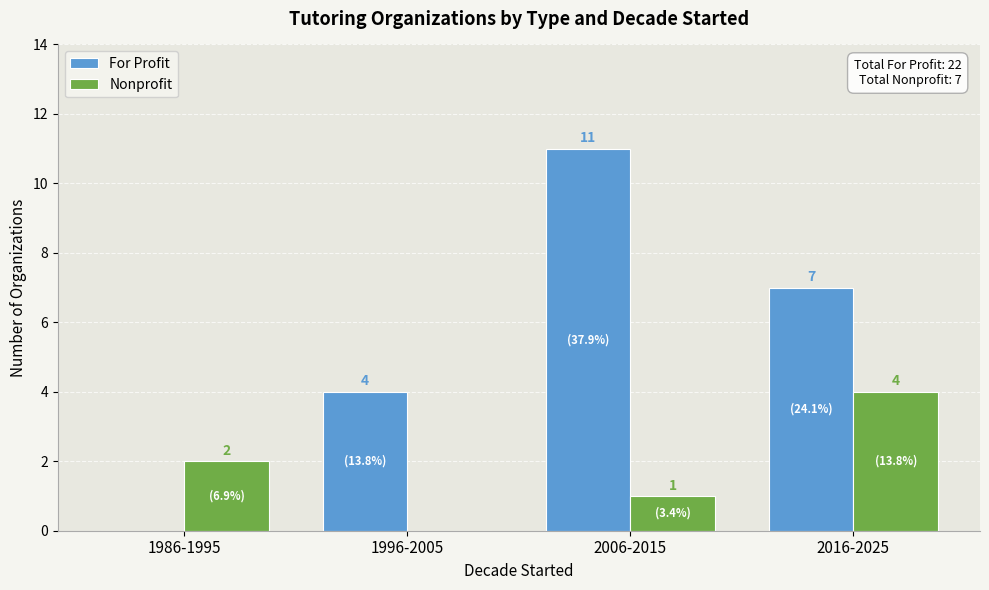

Between 1996-2005 and 2006-2015, which series saw the biggest shift?

For Profit